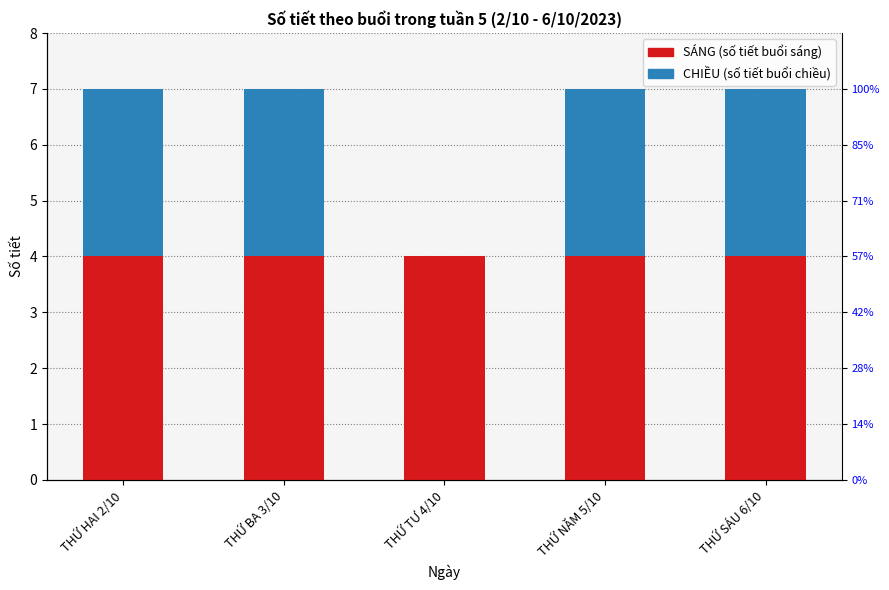

Which series has the widest spread of values?

CHIỀU